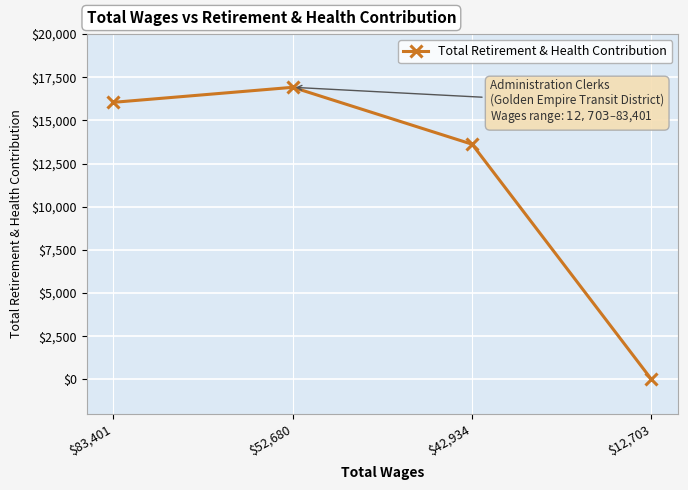

What is the sum of all values?

46589